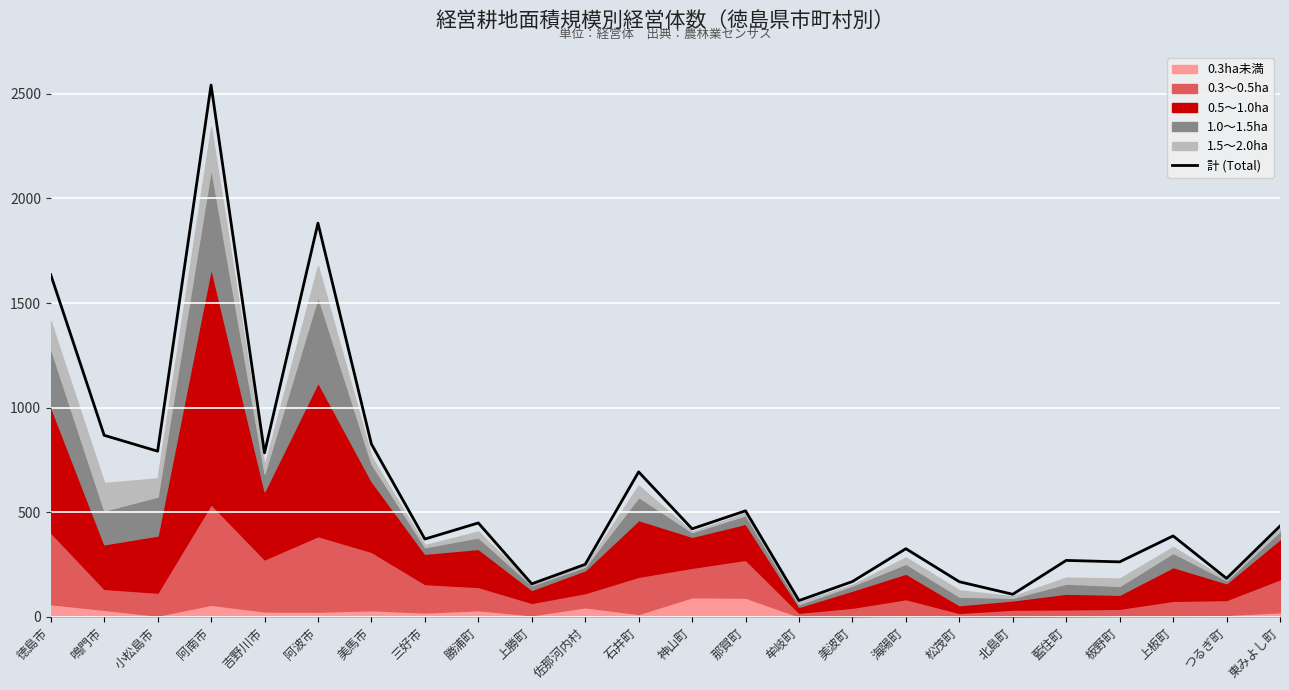

Which label corresponds to the smallest value in the chart?

牟岐町